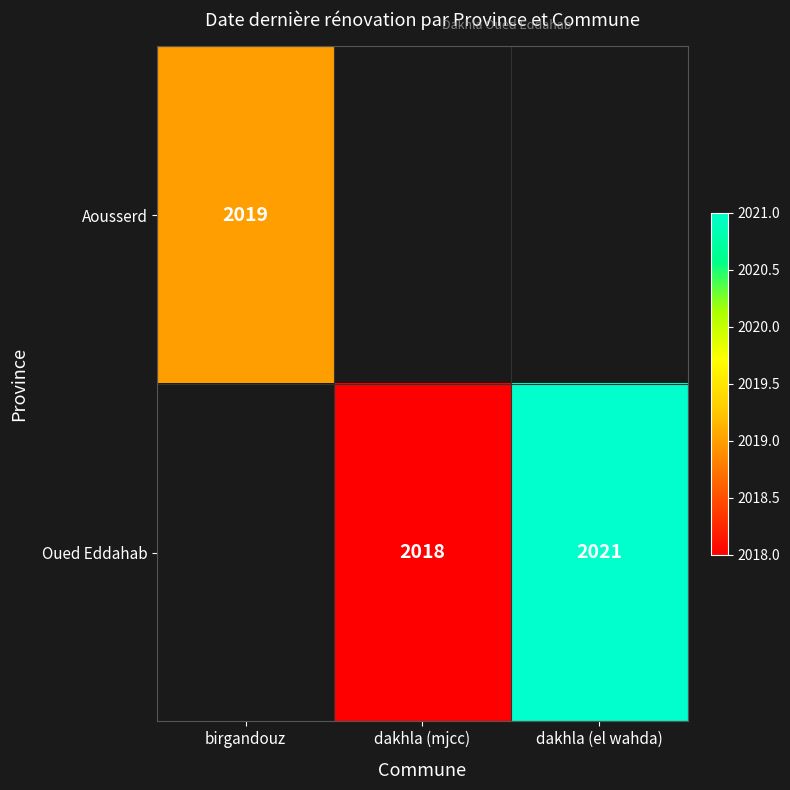

What is the difference between the Oued Eddahab values at dakhla (el wahda) and dakhla (mjcc)?

3